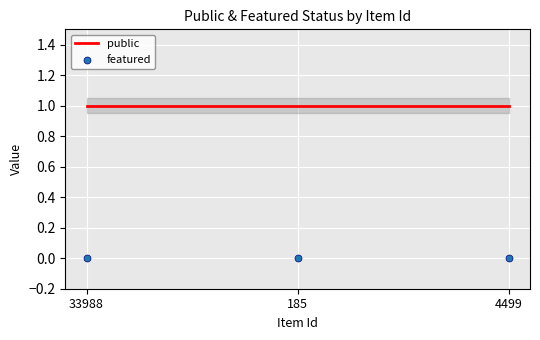

Is the value of featured at 4499 greater than the value of public at 185?

No